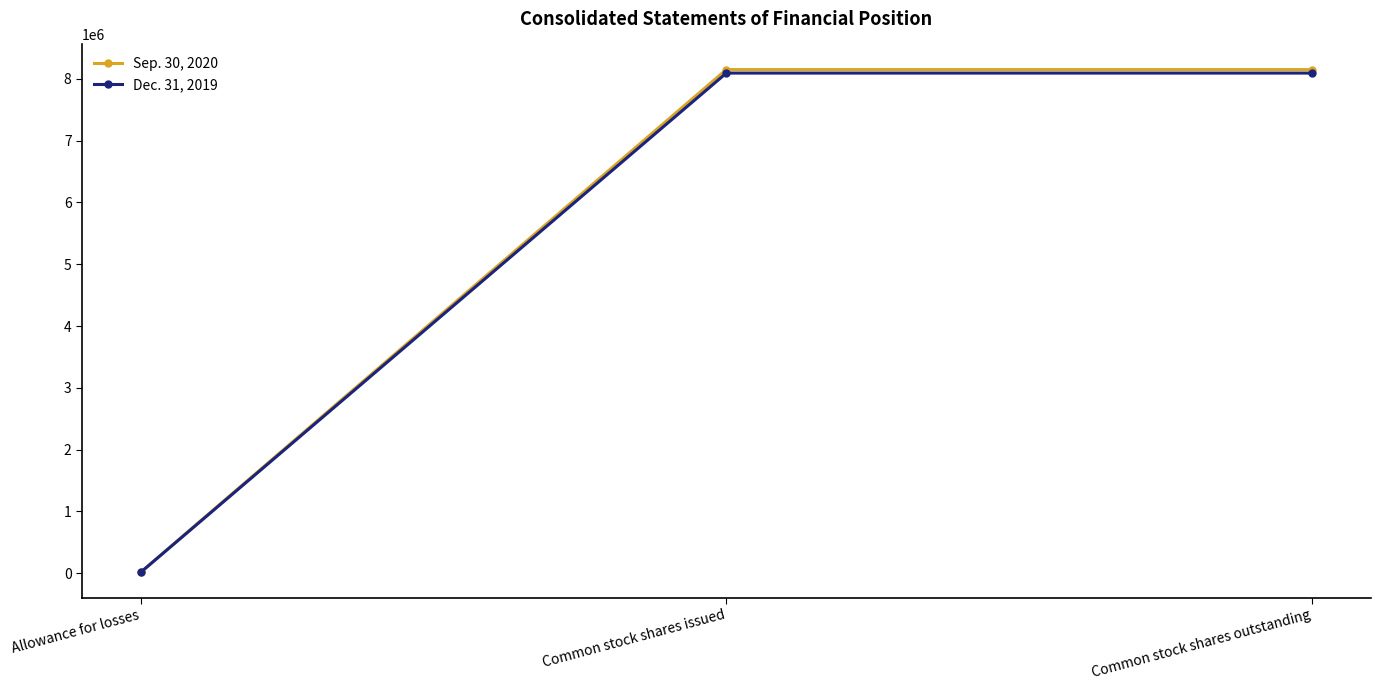

What are all the series names shown in the legend?

Sep. 30, 2020, Dec. 31, 2019